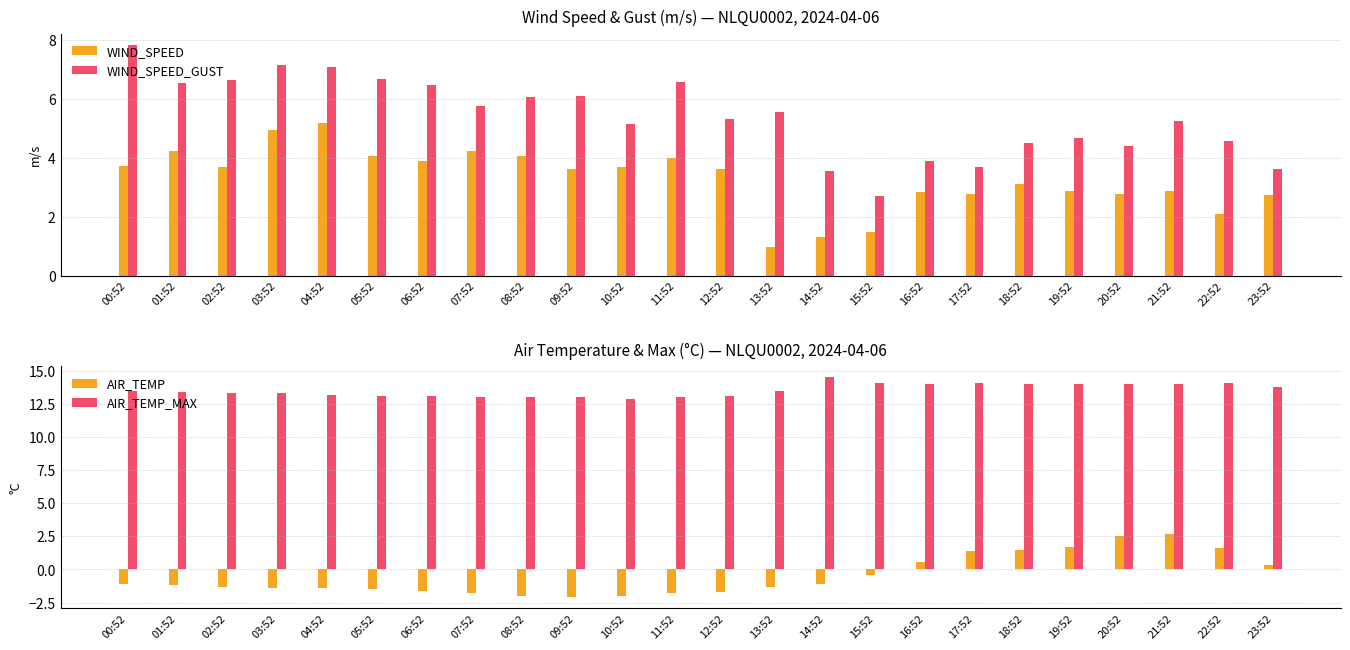

At 23:52, list the series in order from largest to smallest.

AIR_TEMP_MAX, WIND_SPEED_GUST, WIND_SPEED, AIR_TEMP